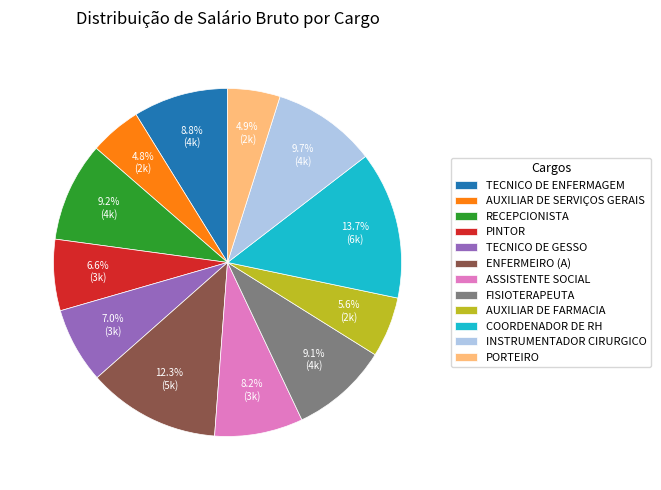

The TECNICO DE GESSO slice represents 7% of the pie. True or false?

True